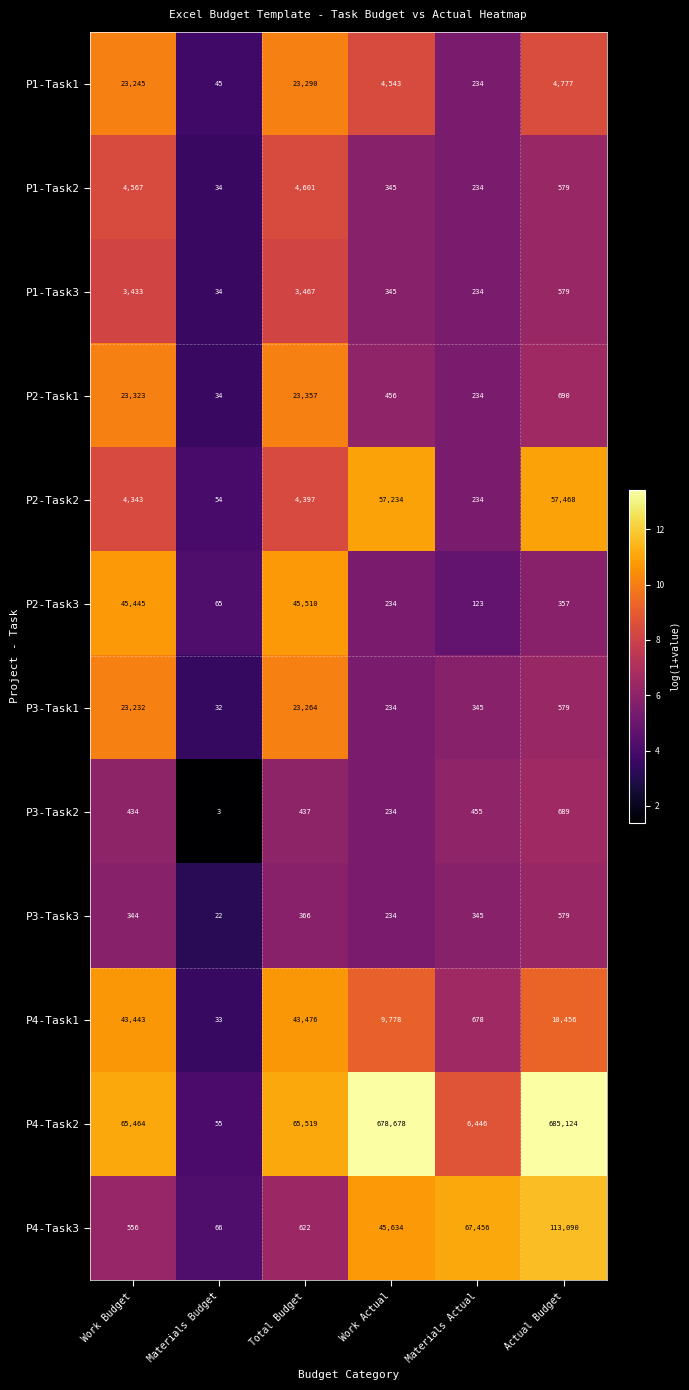

What is the sum of all P2-Task1 values?

48094